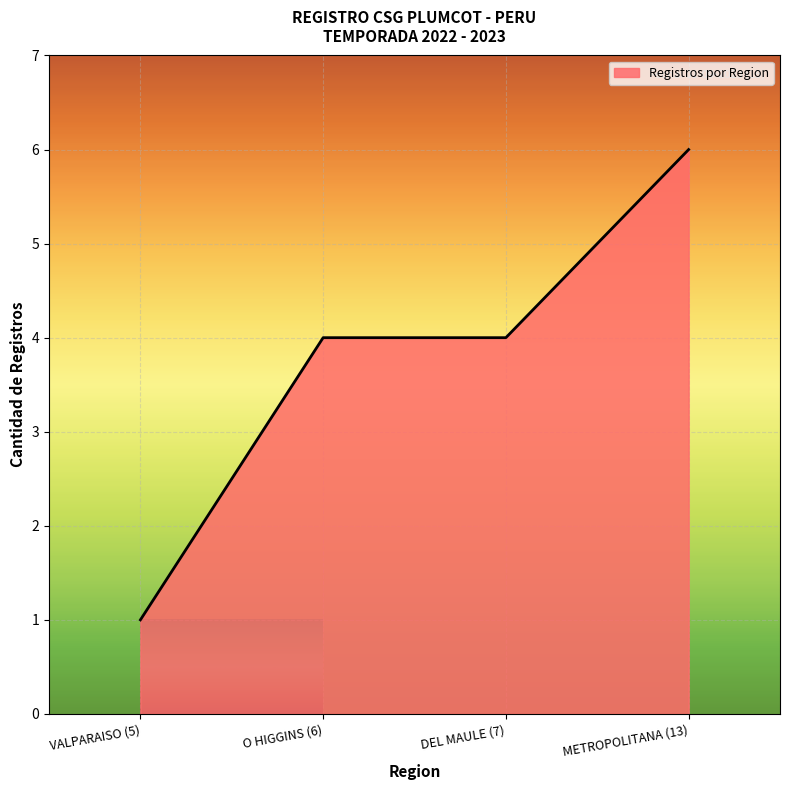

True or false: the data has more than 0 interior local peaks.

False